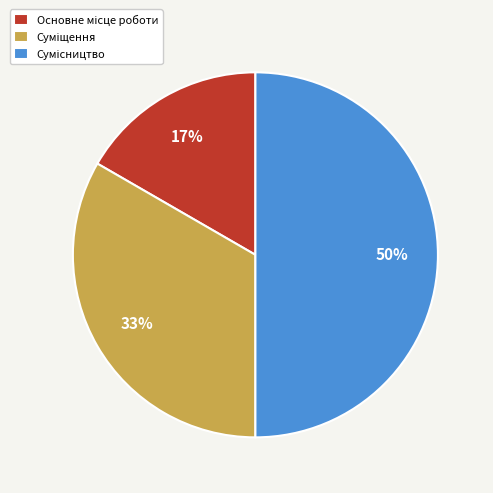

To the nearest percent, what is the average slice percentage?

33%